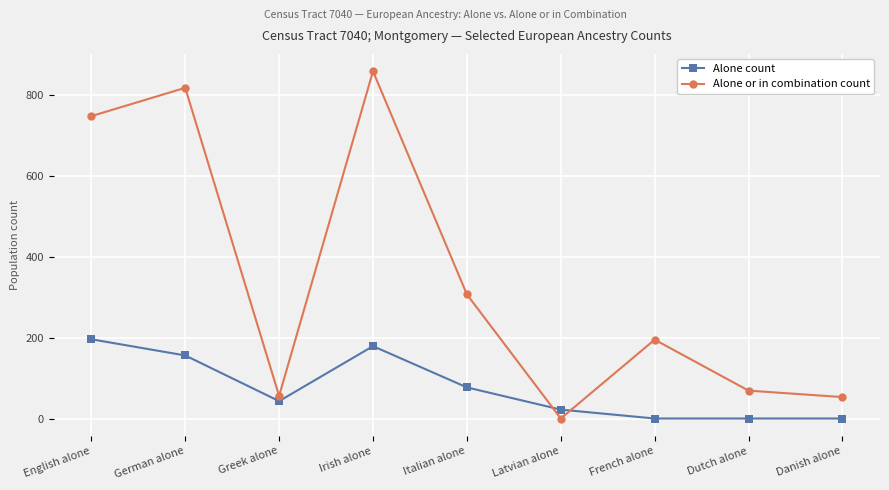

Which series changed the most between English alone and Irish alone?

Alone or in combination count